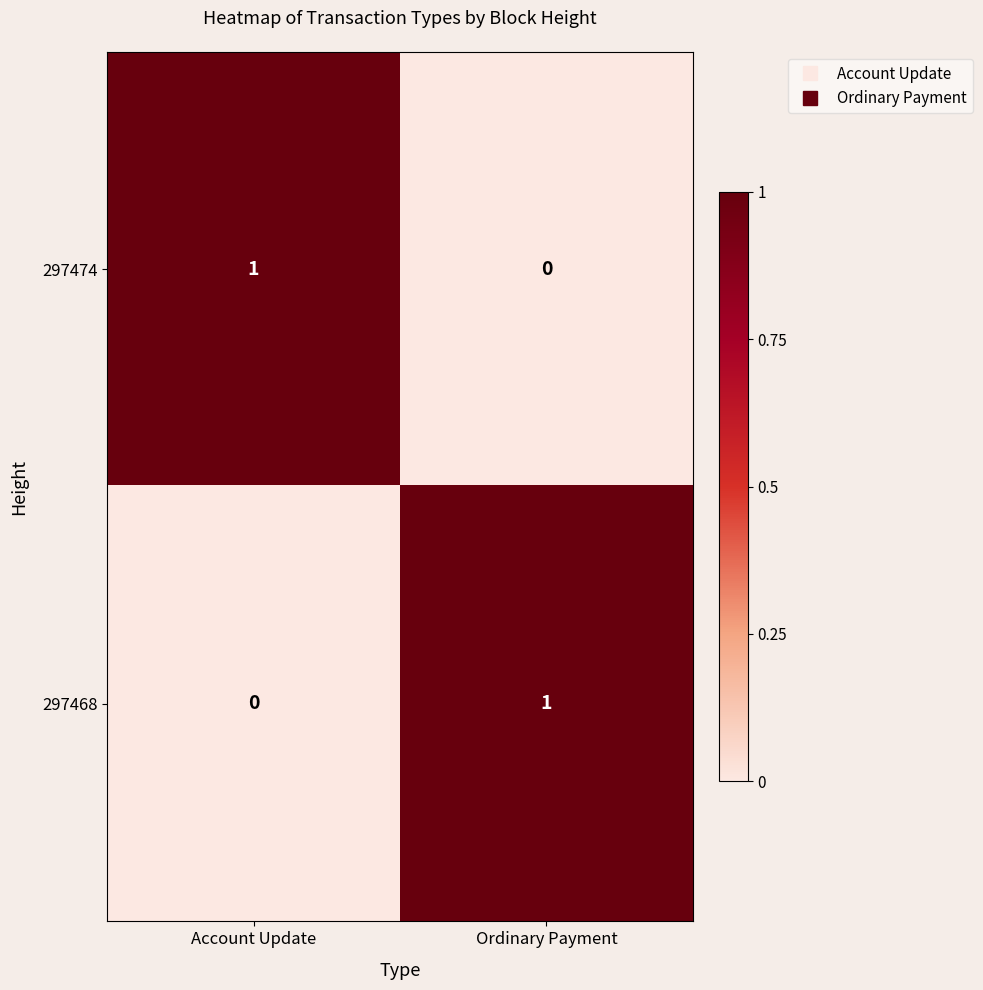

Where is 297474 nearest to the value 0?

Ordinary Payment